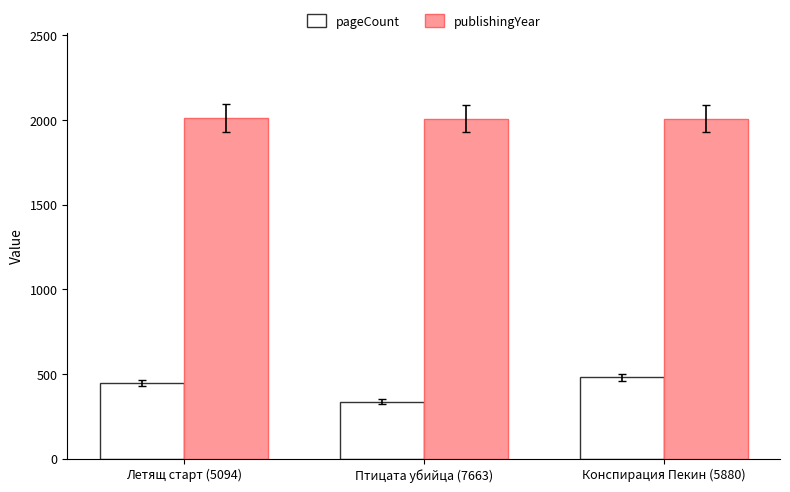

What is the average value of the publishingYear series?

2009